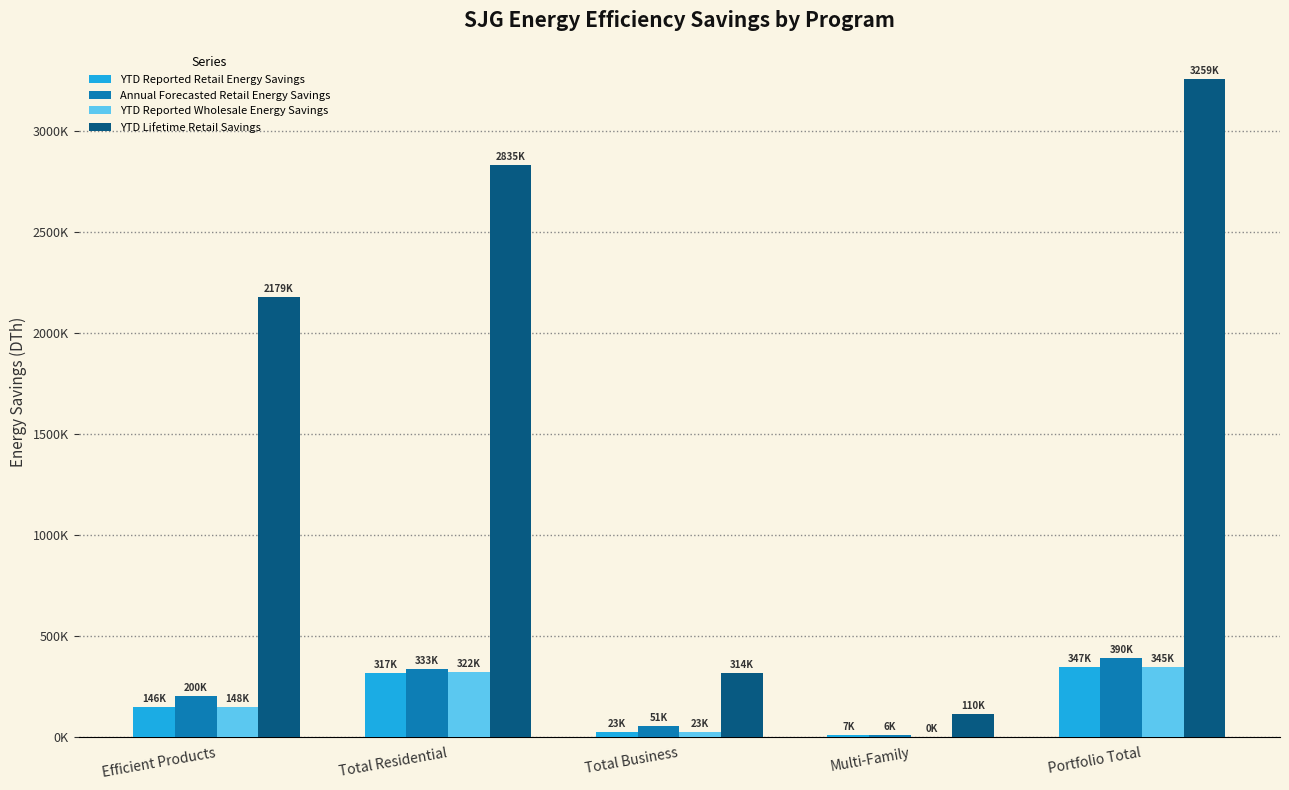

Are the bars horizontal?

No